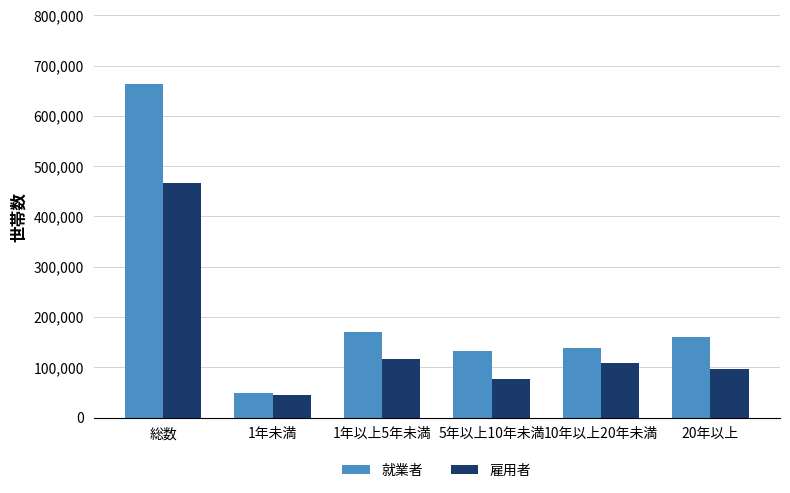

What are all the series names shown in the legend?

就業者, 雇用者